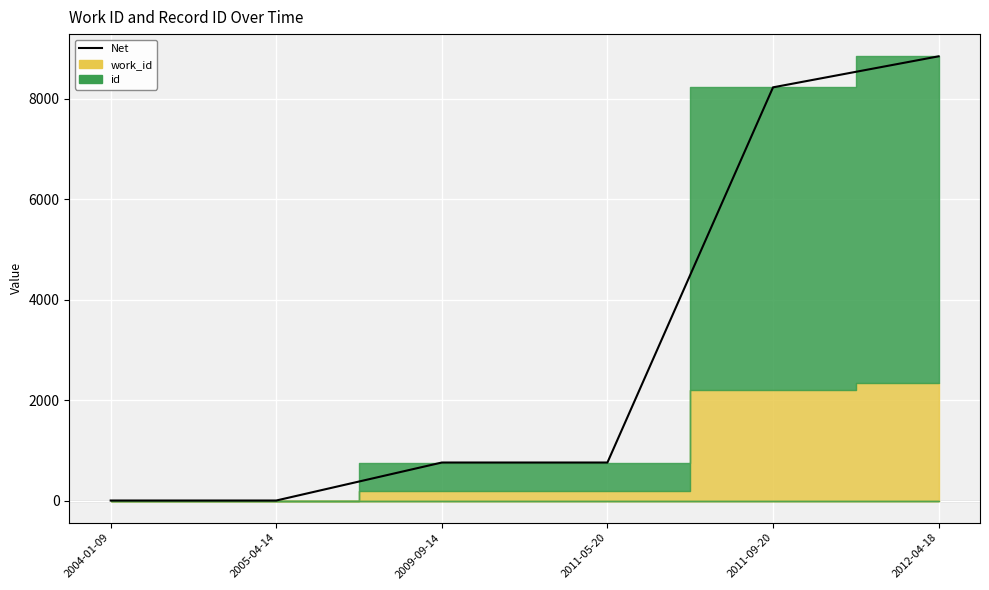

How many lines are shown in the chart?

1